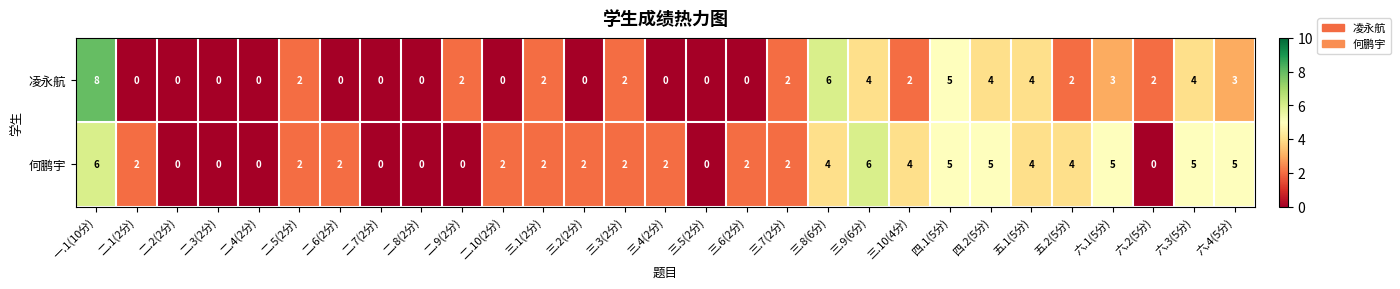

At which label does 何鹏宇 first exceed 2?

一.1(10分)